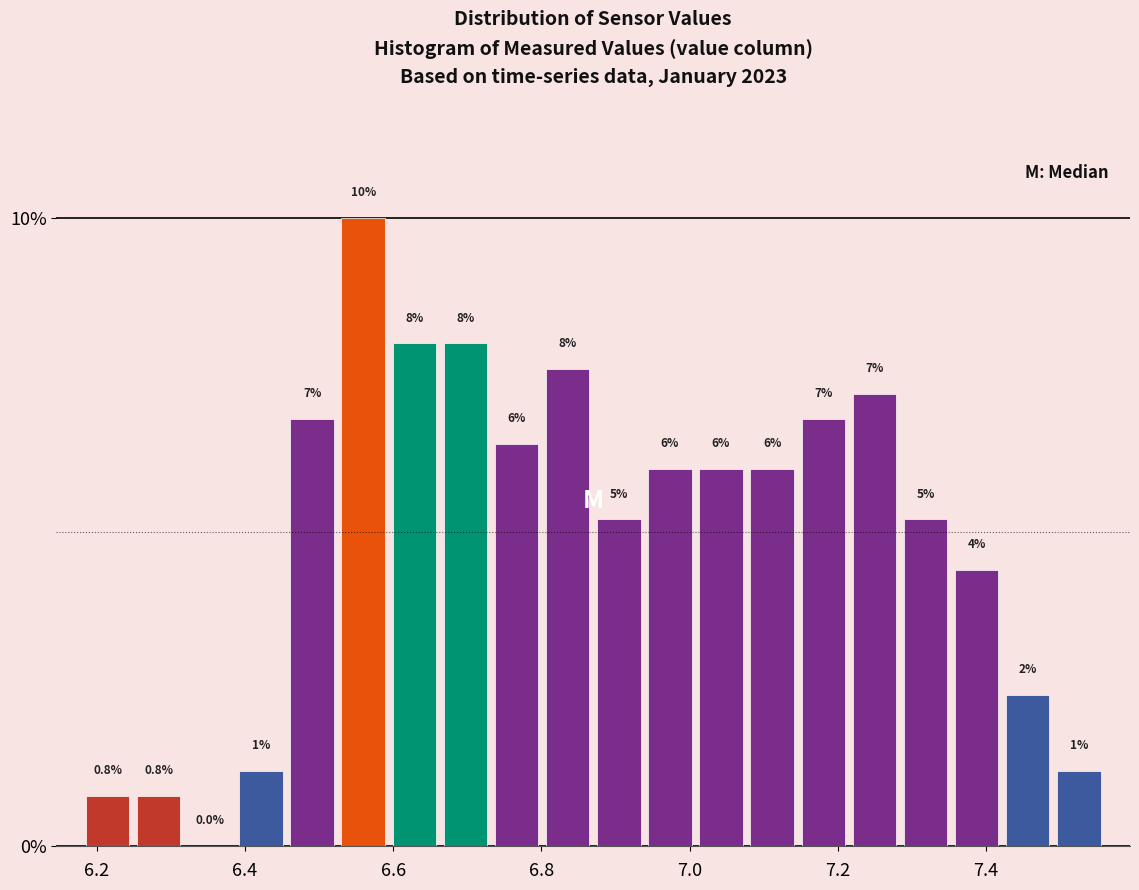

Read against the x-axis, roughly where is the centre of the tallest bar?

6.56